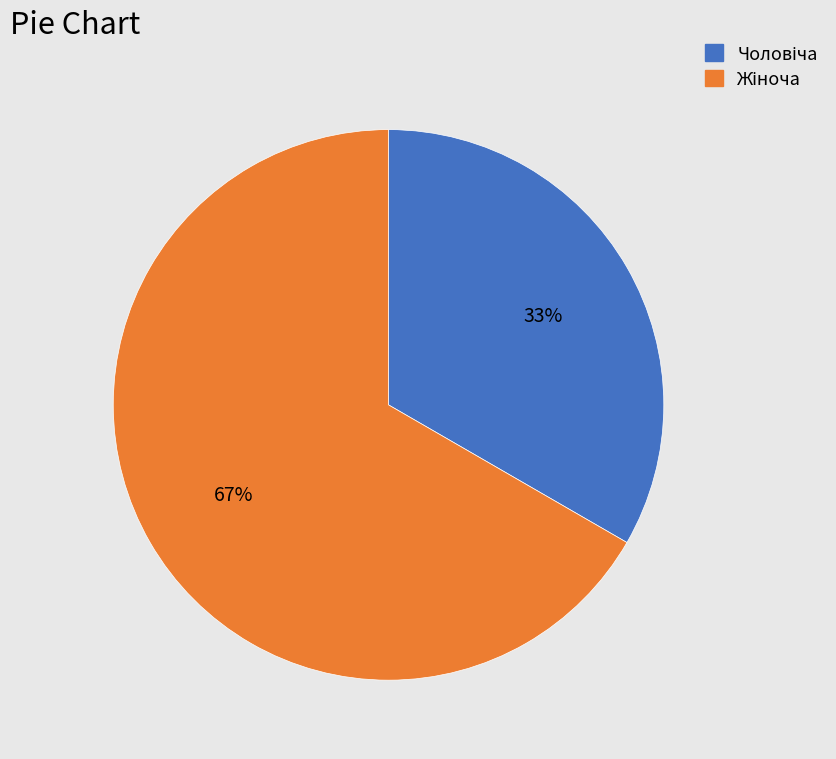

To the nearest percent, what is the average slice percentage?

50%